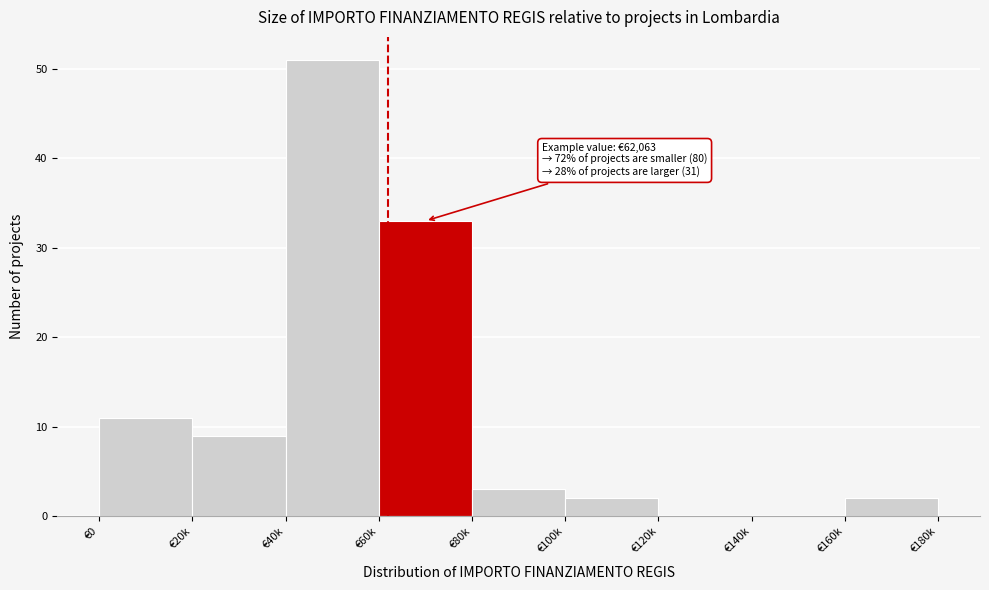

Reading left to right, extract all data points from this chart.

€0=11	€20k=9	€40k=51	€60k=33	€80k=3	€100k=2	€120k=0	€140k=0	€160k=2